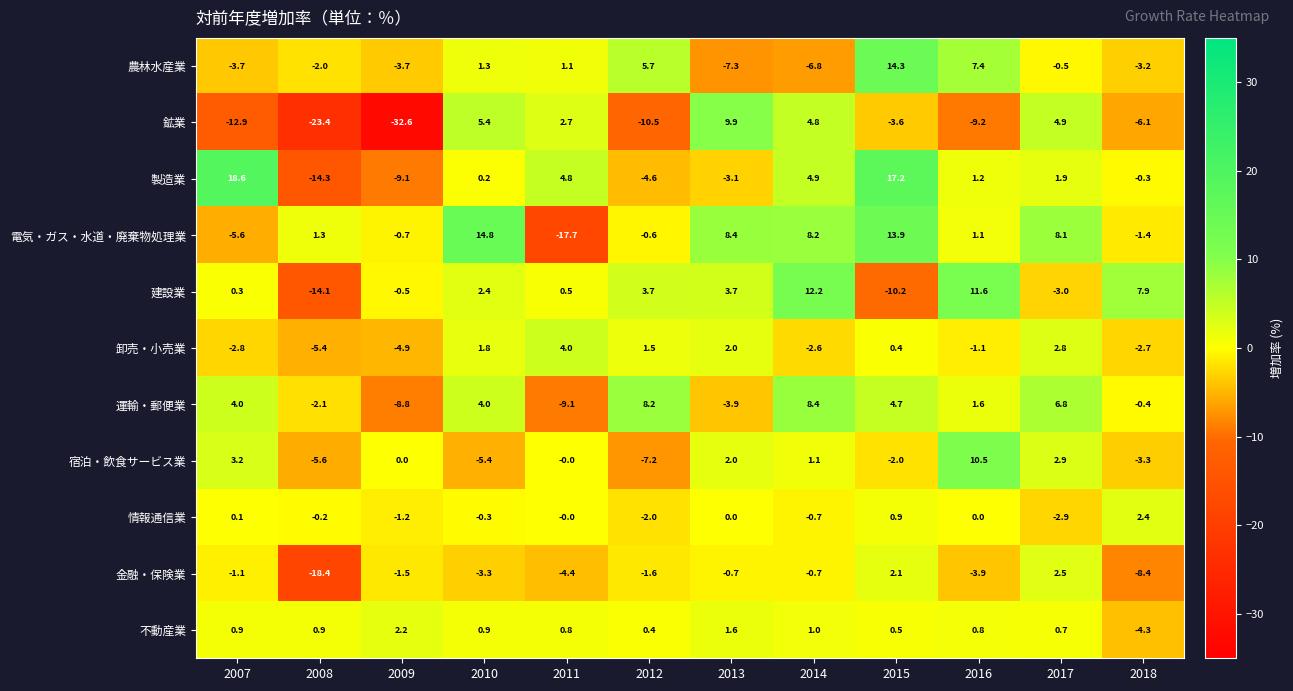

What is the sum of the 農林水産業 values at 2017 and 2011?

0.6